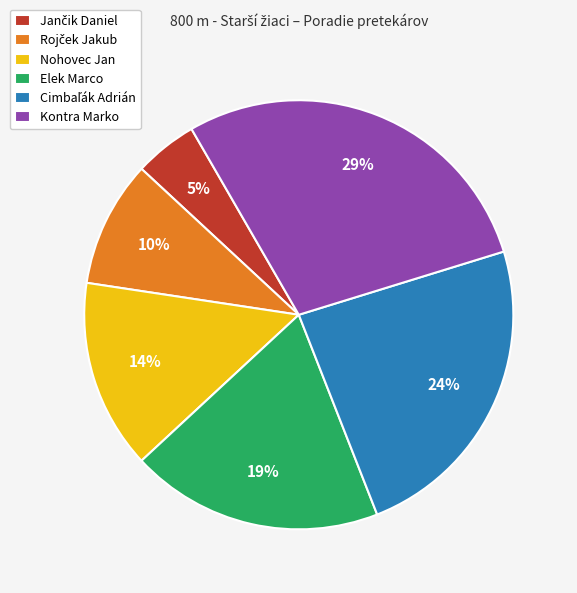

What is the largest slice in the pie chart?

Kontra Marko